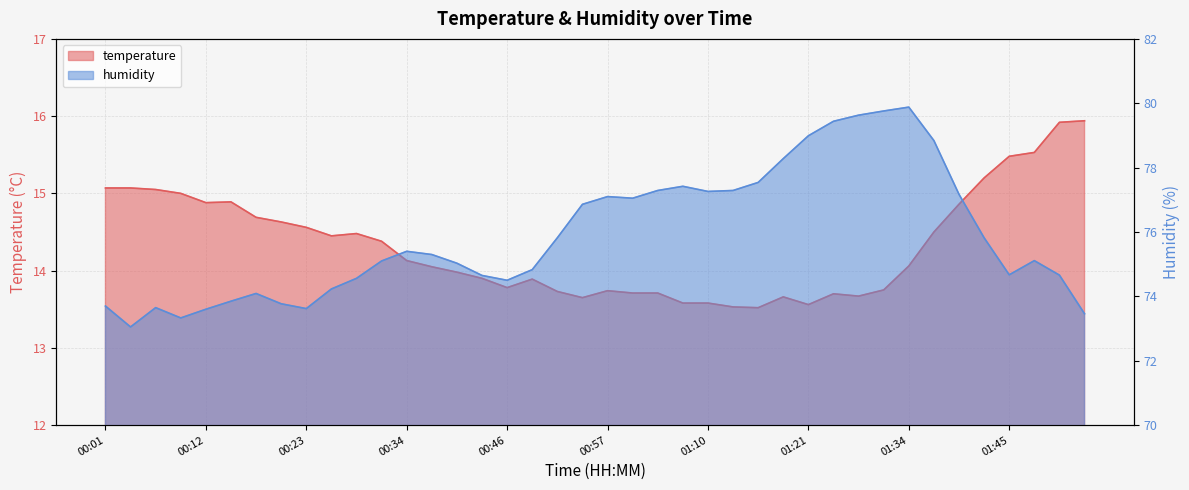

True or false: temperature and humidity intersect in this chart.

False